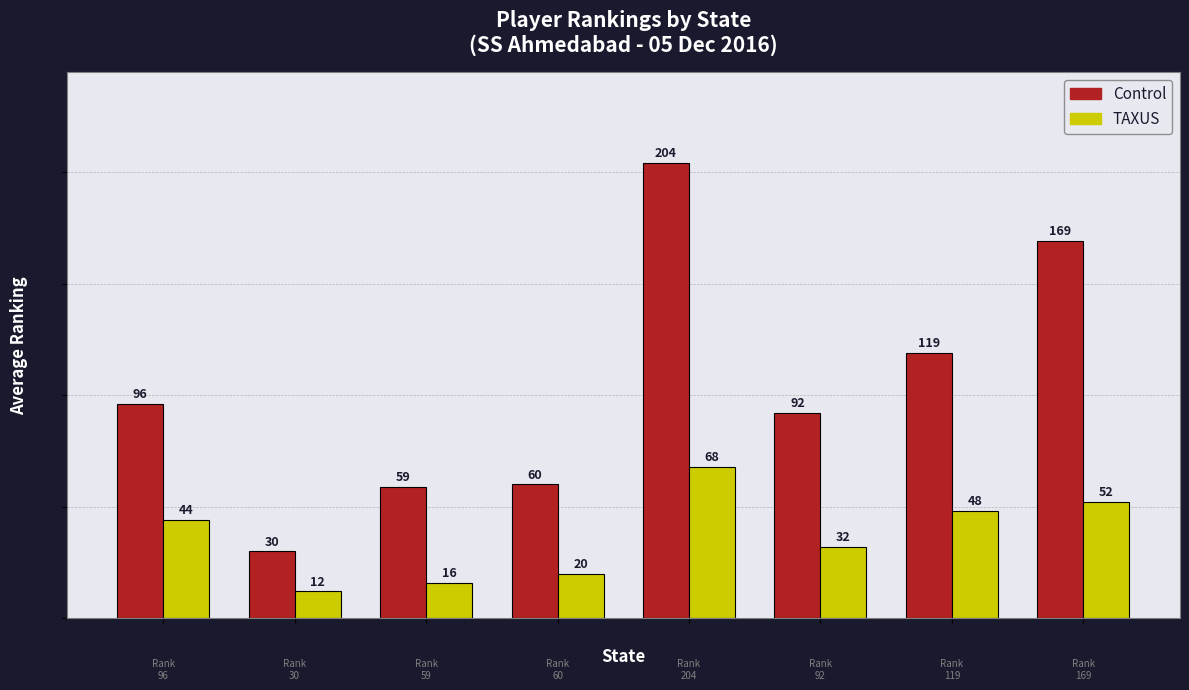

At which label does Control reach its peak?

DL